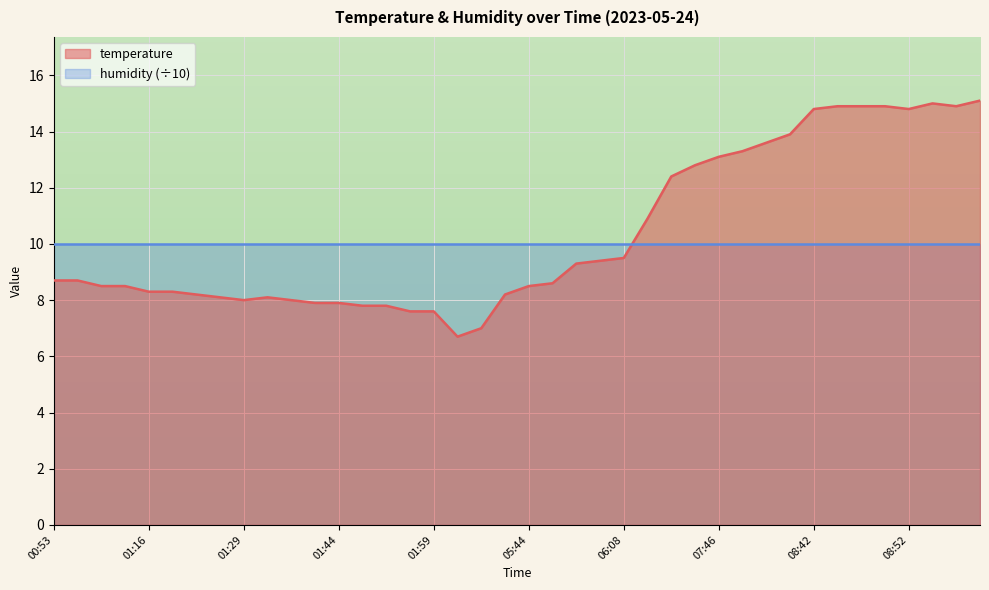

List the labels in order of value, smallest first.

04:31, 05:10, 01:57, 01:59, 01:49, 01:52, 01:39, 01:44, 01:29, 01:34, 01:27, 01:32, 01:24, 05:39, 01:16, 01:18, 01:06, 01:11, 05:44, 05:46, 00:53, 00:56, 06:01, 06:06, 06:08, 06:42, 07:29, 07:41, 07:46, 08:00, 08:03, 08:05, 08:42, 08:52, 08:44, 08:47, 08:49, 09:06, 09:04, 09:11